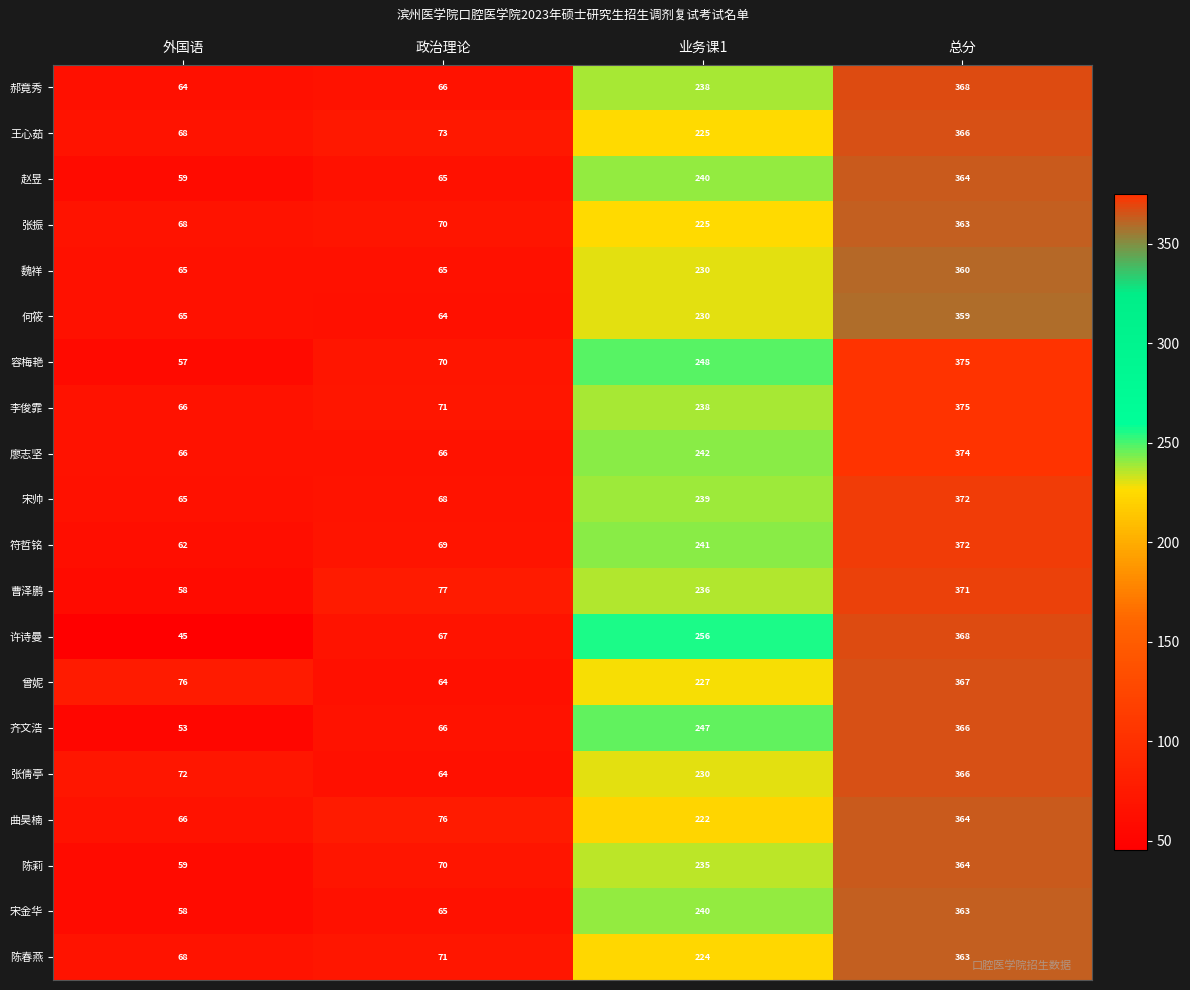

Rank the categories by 宋金华 value from highest to lowest.

总分, 业务课1, 政治理论, 外国语